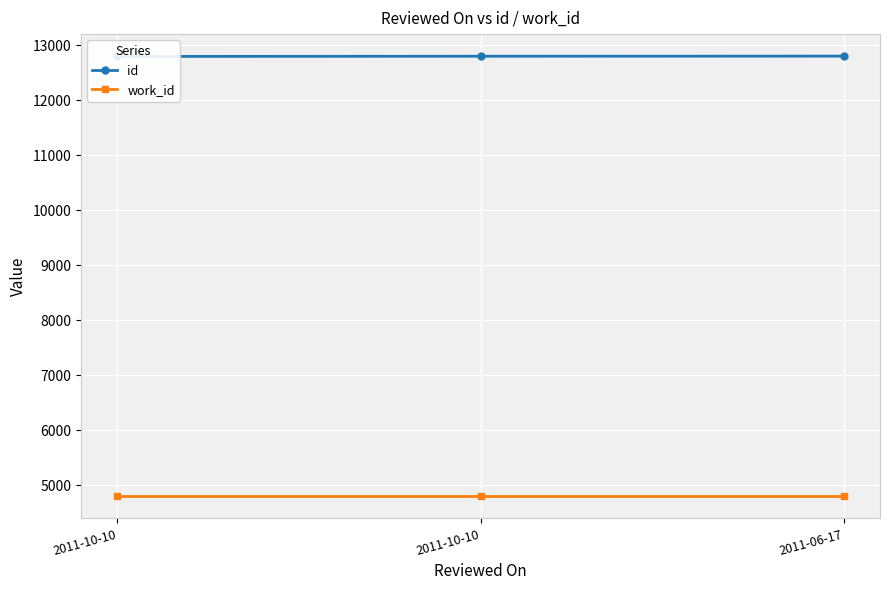

How many id values are between 12793 and 12799?

3